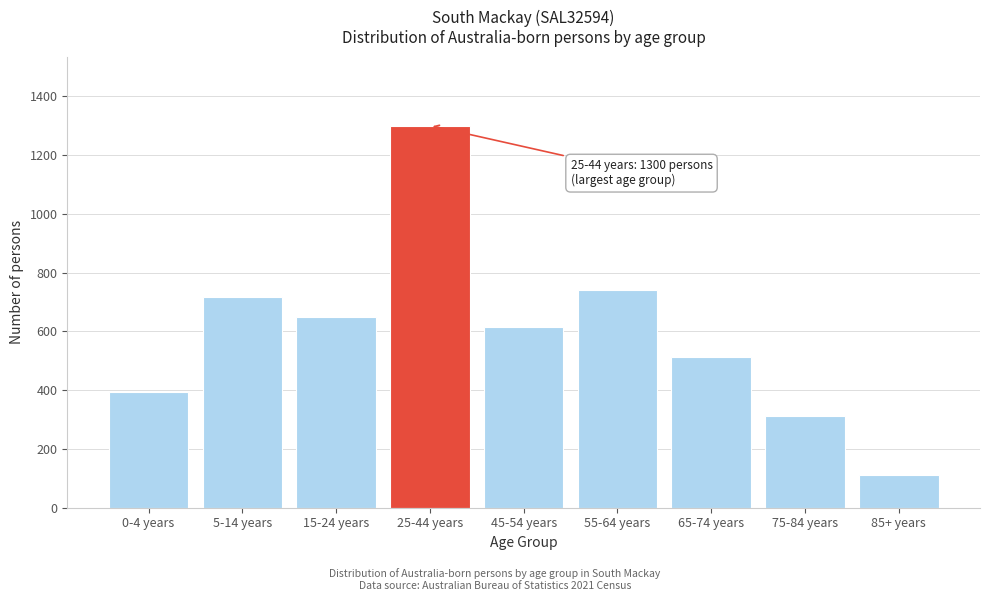

Reading right to left, list all the values displayed in this chart.

111	313	513	740	613	1300	649	717	395